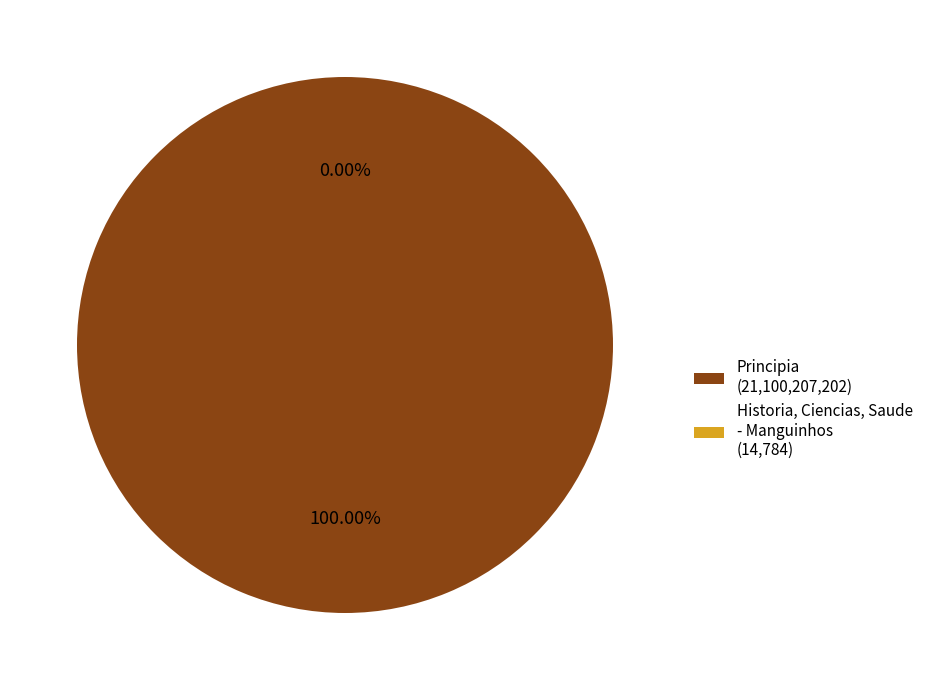

The Historia, Ciencias, Saude - Manguinhos slice represents 1% of the pie. True or false?

False